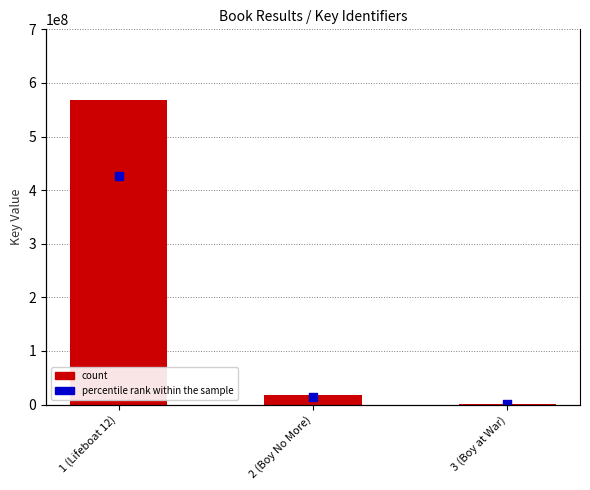

At which category is the sum across all series the highest?

1 (Lifeboat 12)